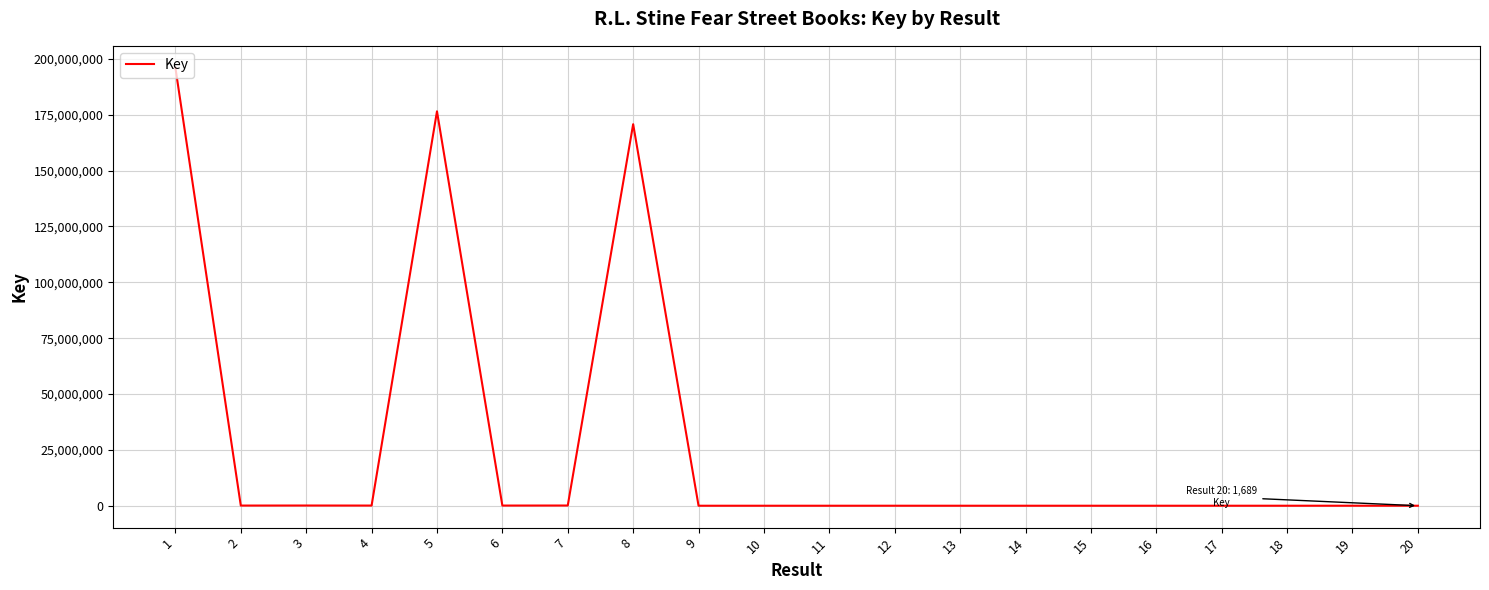

What is the greatest value displayed?

196021039